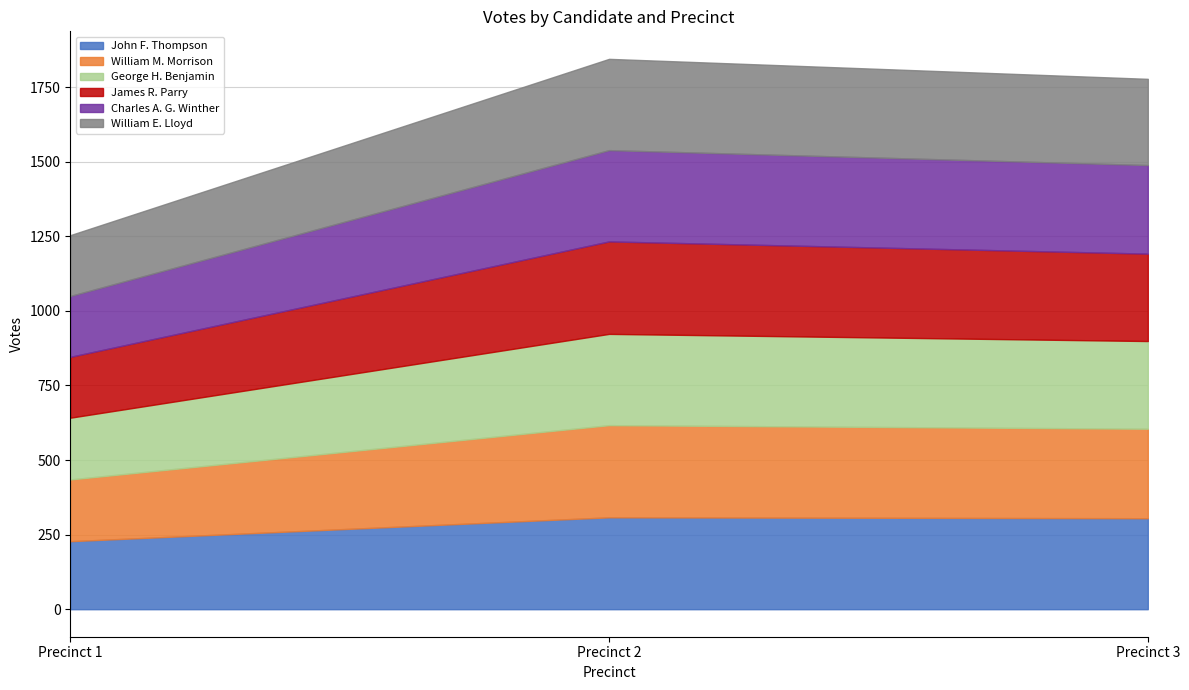

How many data points in George H. Benjamin are less than 294?

1